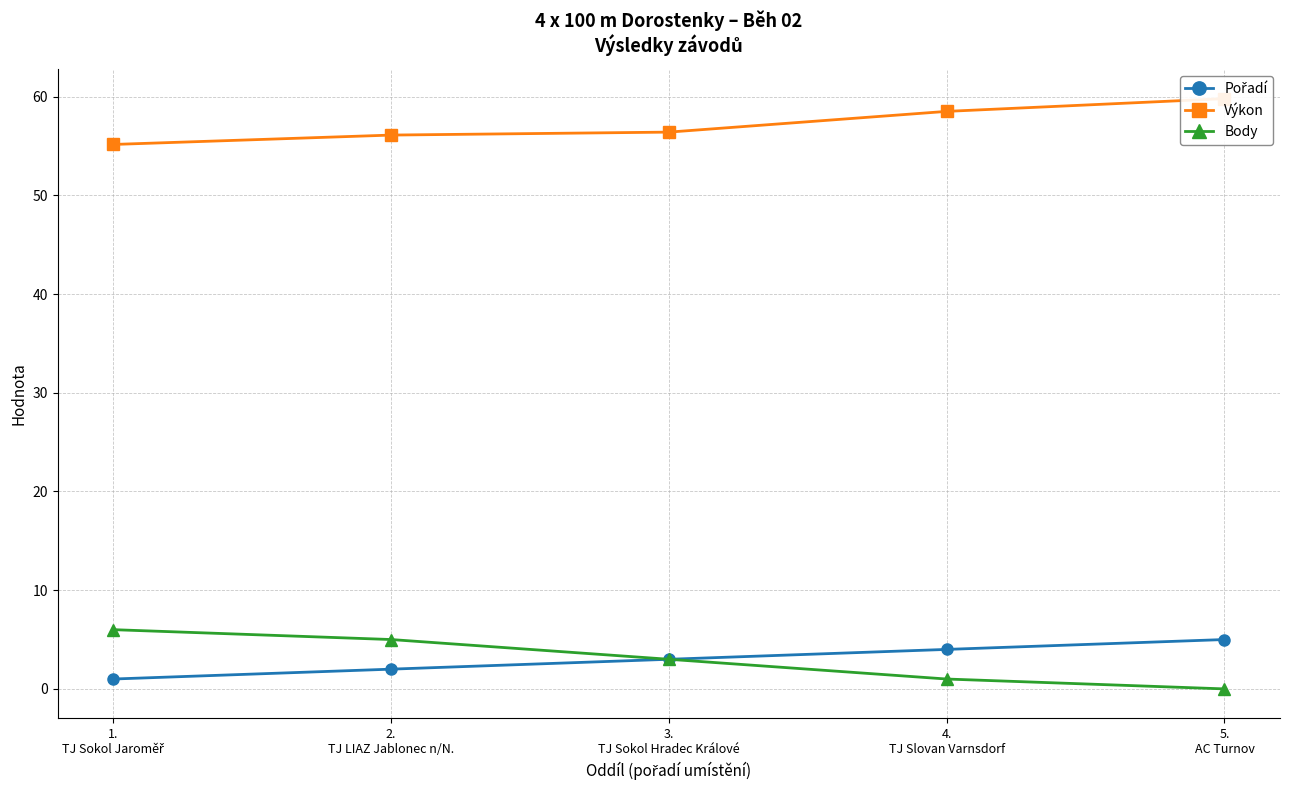

Which has a higher value, 5.
AC Turnov or 2.
TJ LIAZ Jablonec n/N.?

5.
AC Turnov